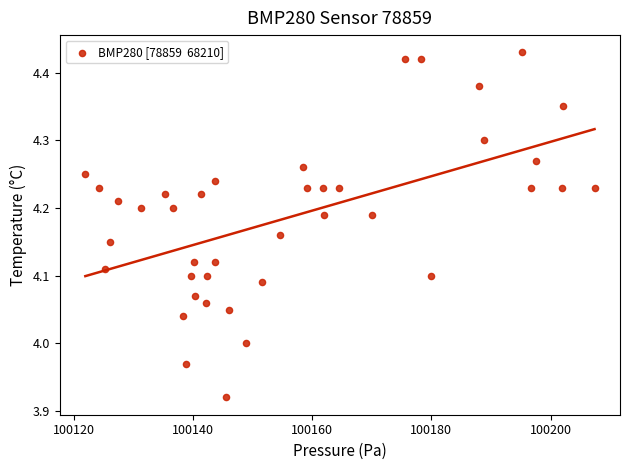

What is the range of Y values (max minus min)?

0.5